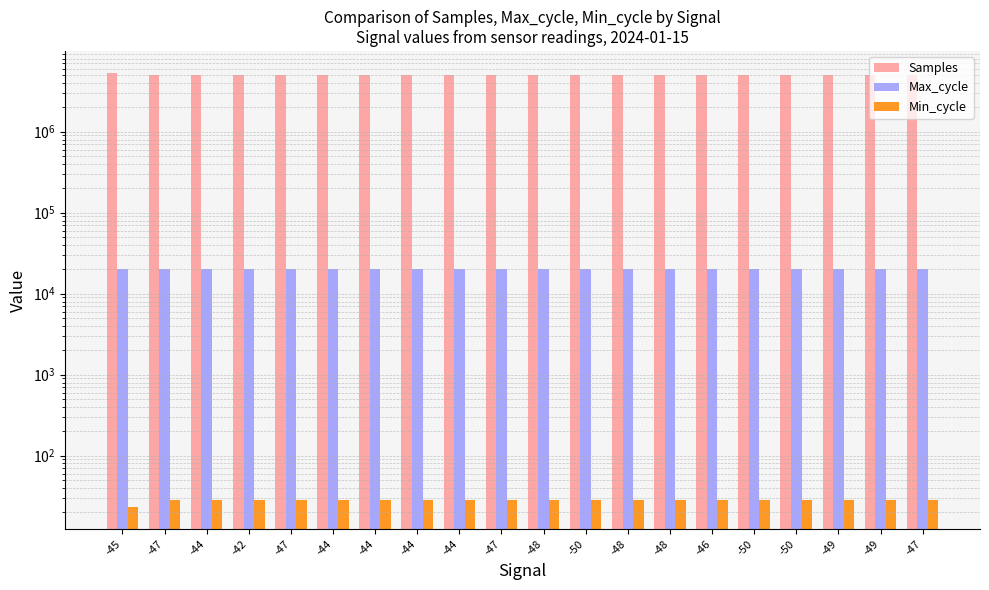

Does the chart contain any negative values?

No